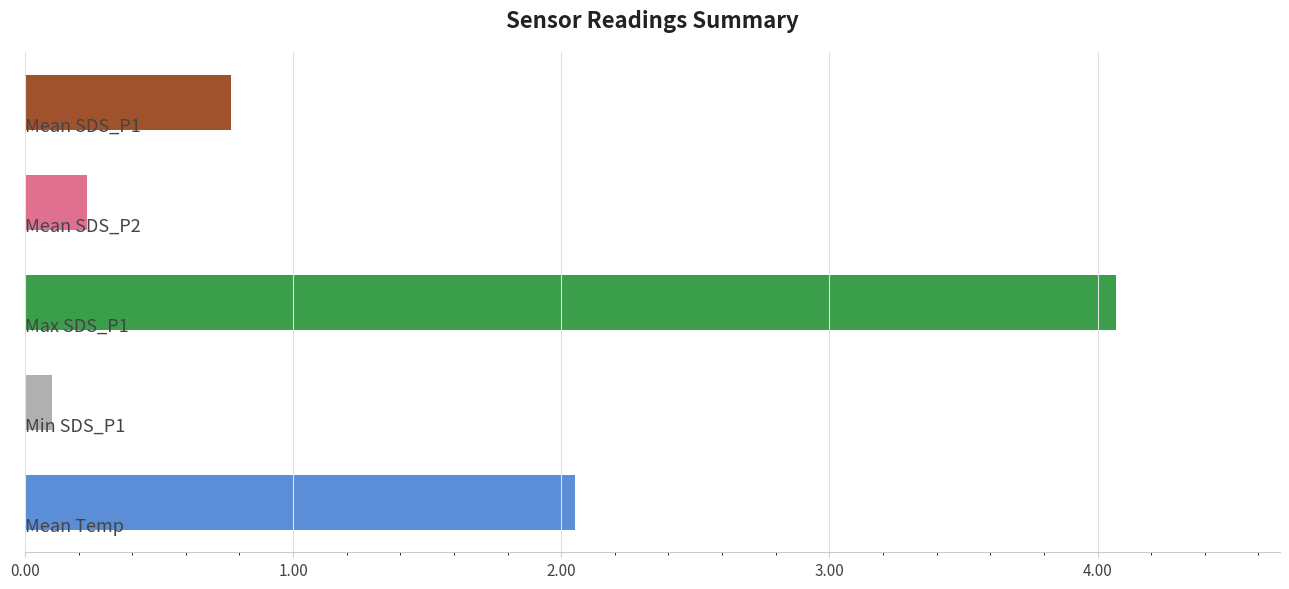

What is the value of the 1st bar from the top?

0.8